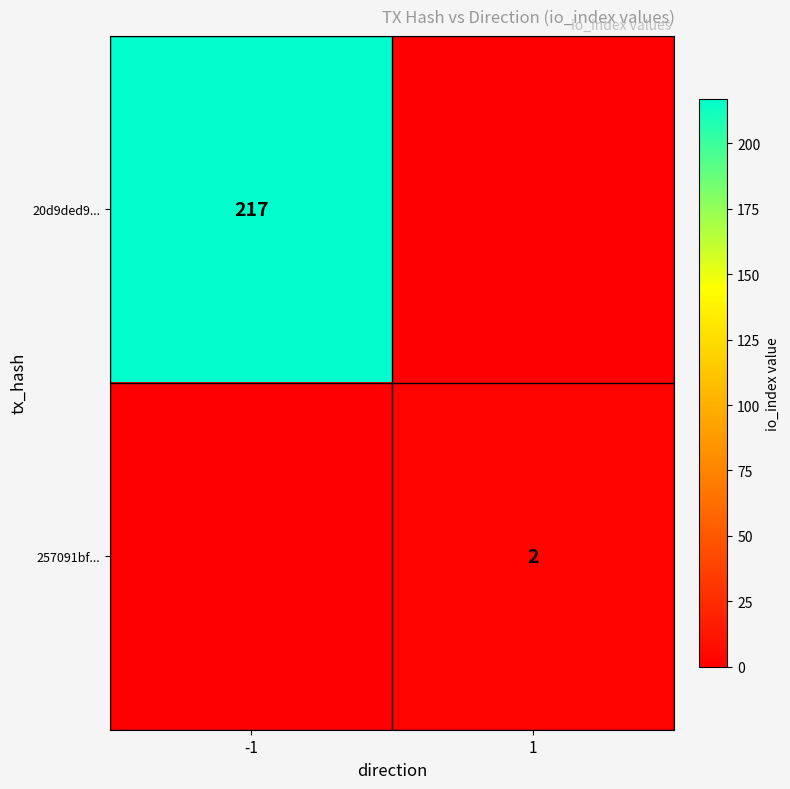

At which category does the chart reach its peak across all series?

-1